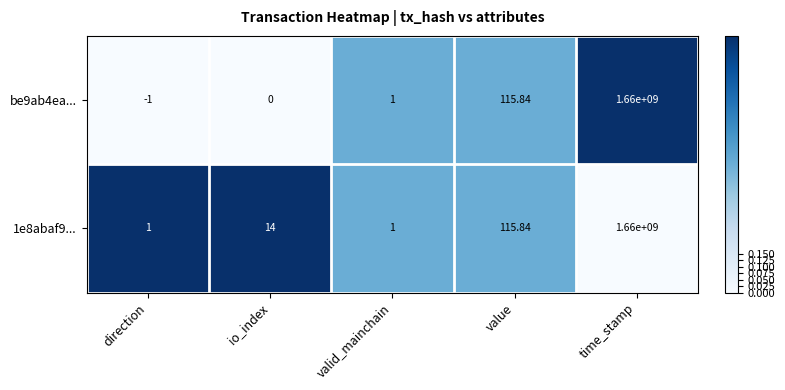

At which category is the sum across all series the highest?

time_stamp